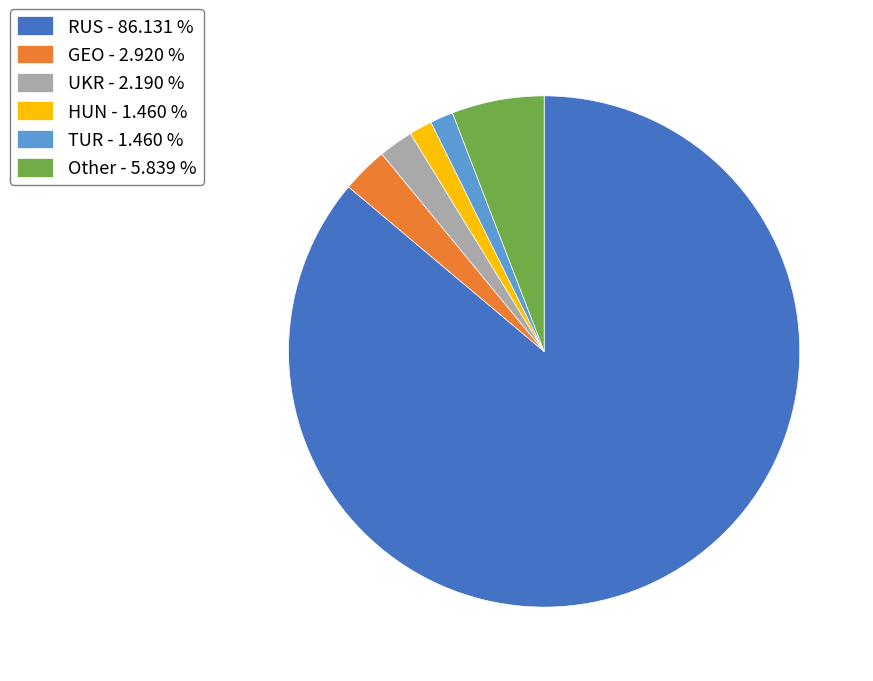

Do TUR - 1.460 % and UKR - 2.190 % together represent more than half of the pie?

No